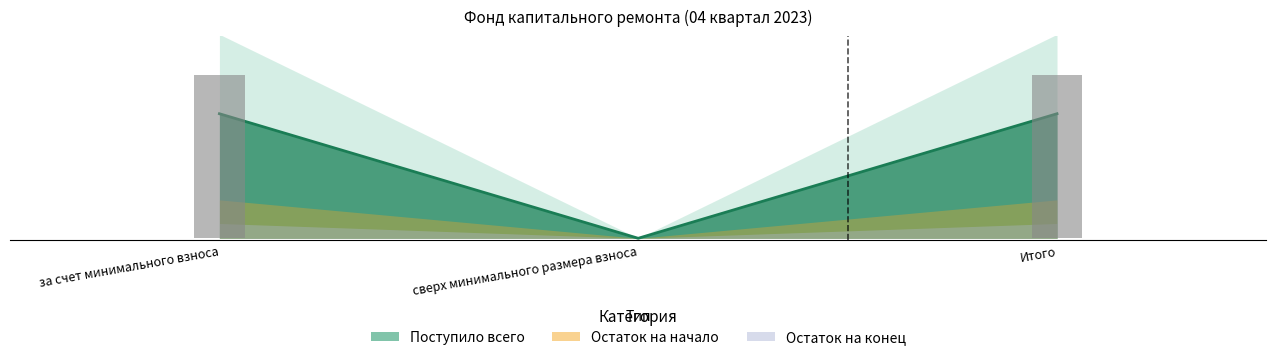

Count the number of values greater than 193.

2